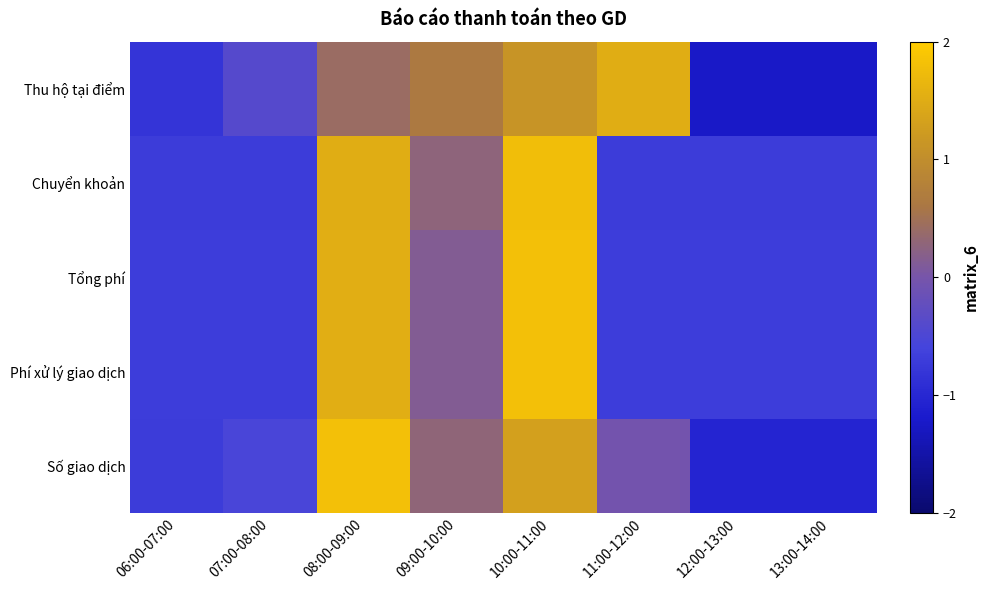

Between 10:00-11:00 and 09:00-10:00, which is larger?

10:00-11:00